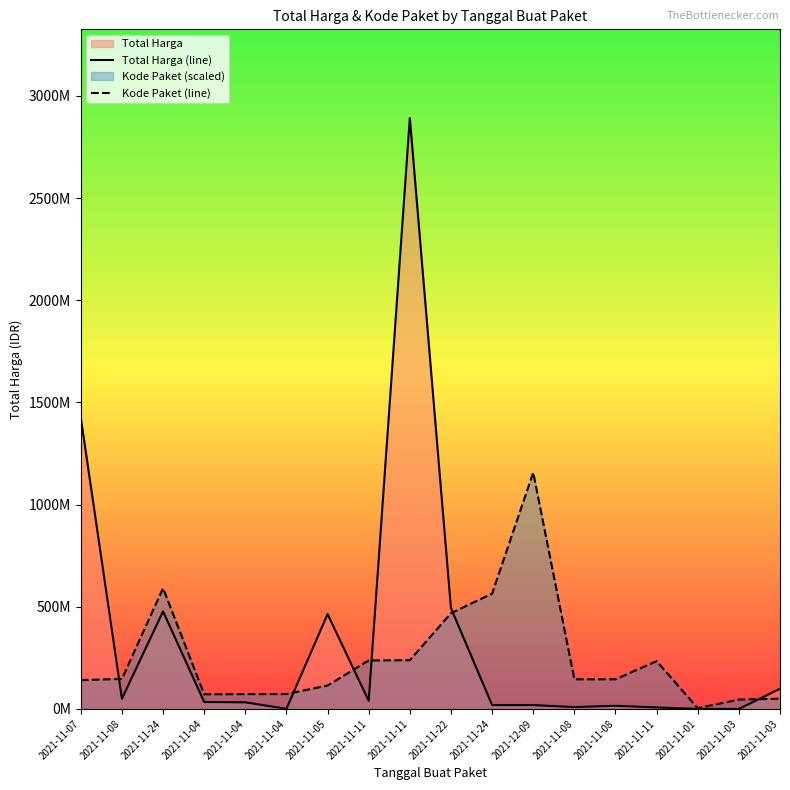

What is the label of the 4th point from the right?

2021-11-11